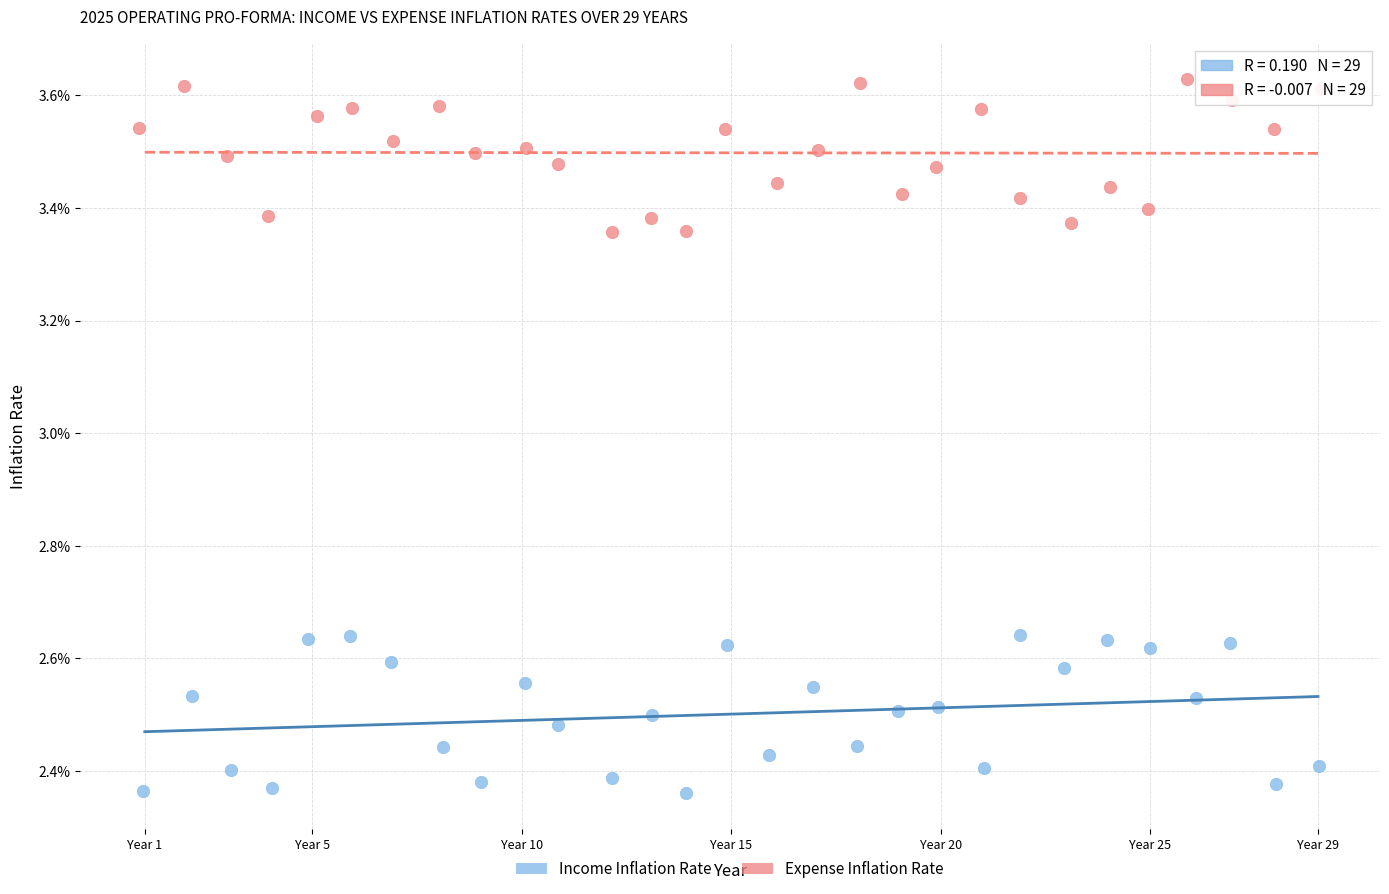

What are all the series names shown in the legend?

Income Inflation Rate, Expense Inflation Rate